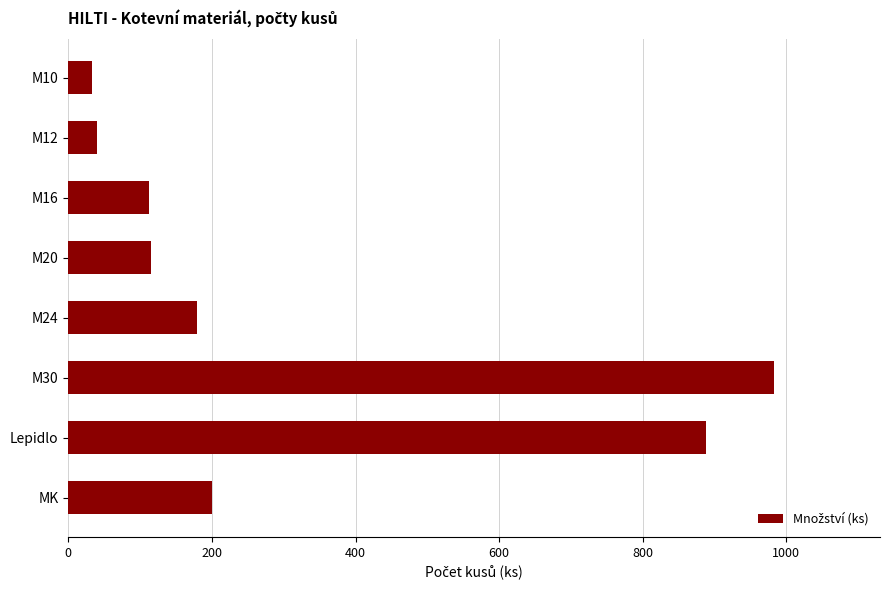

Which has a higher value, M20 or M10?

M20